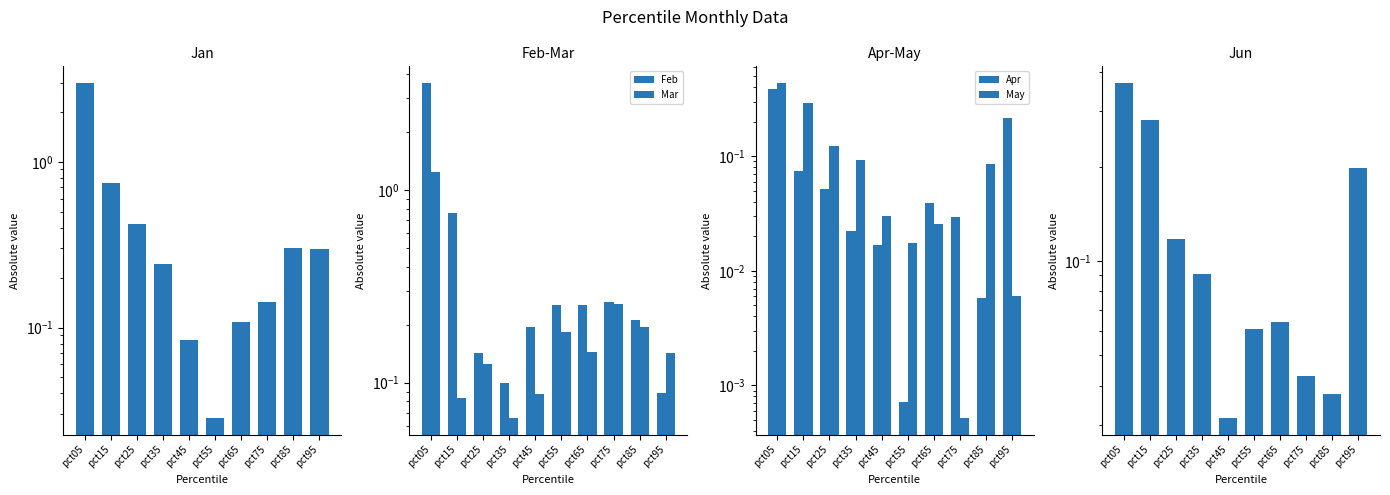

What is the value of the Mar bar at the 3rd from the left?

0.1